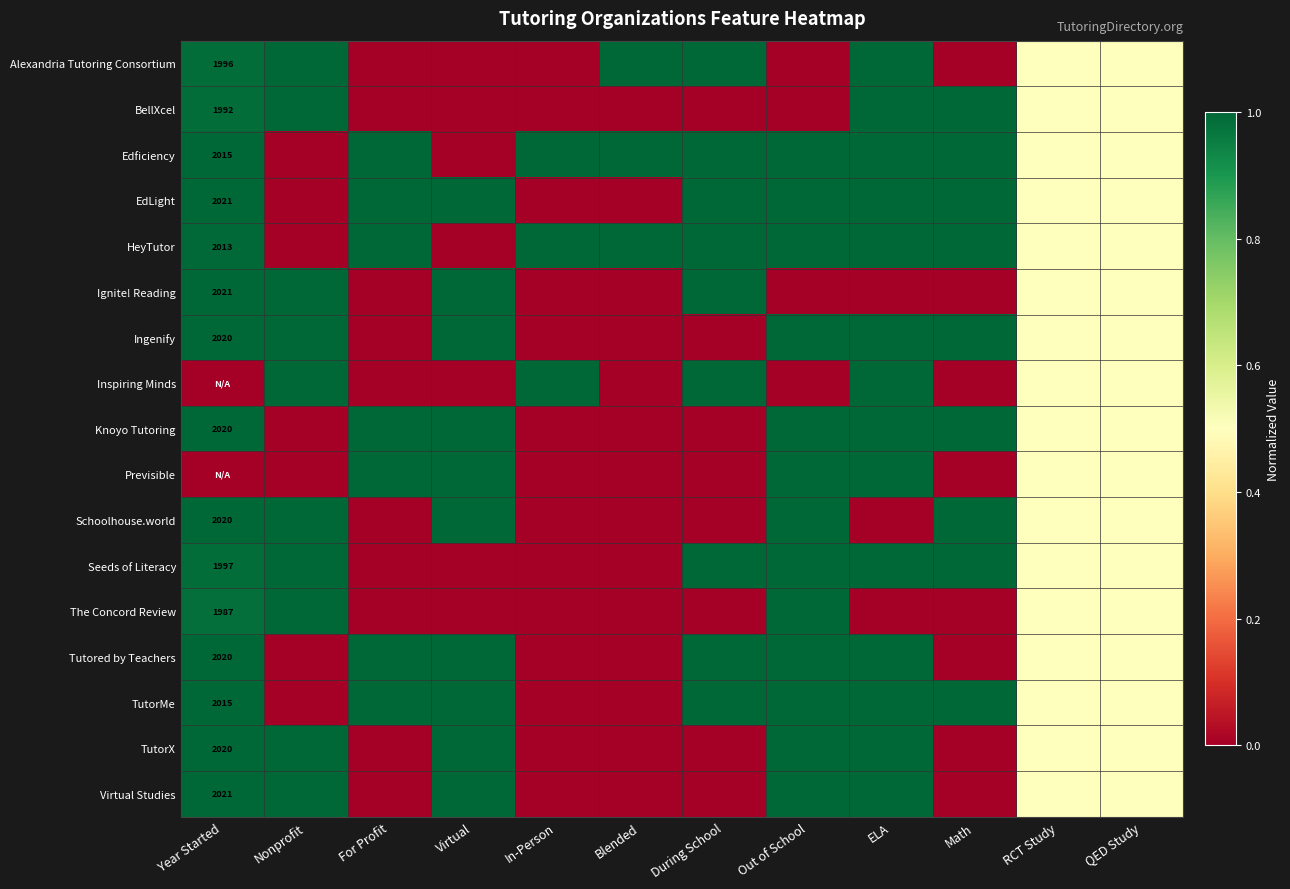

What is the difference between the maximum and second lowest values in the TutorMe series?

1.0